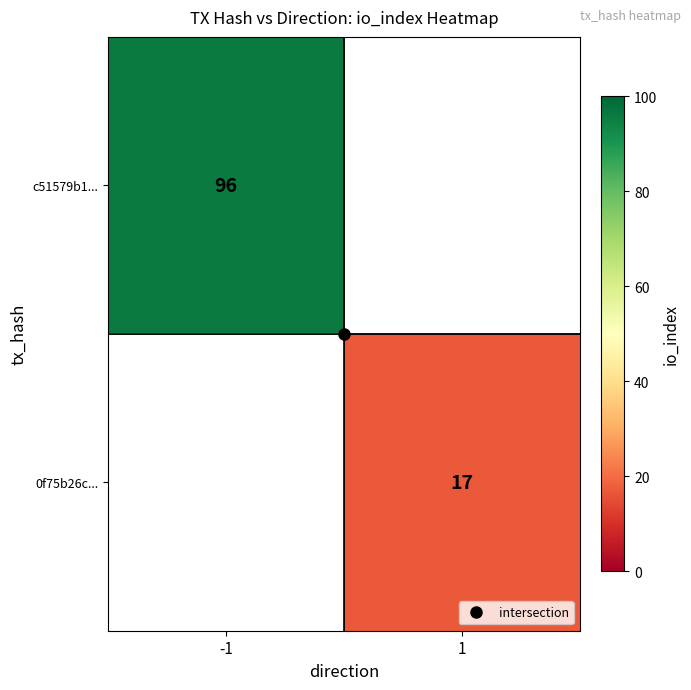

Which category has the highest value in the 0f75b26c... series?

-1